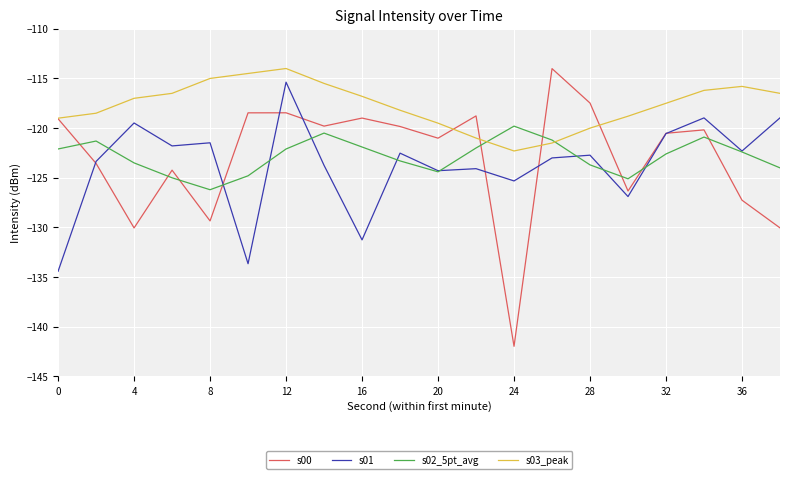

True or false: s00 and s02_5pt_avg intersect in this chart.

True